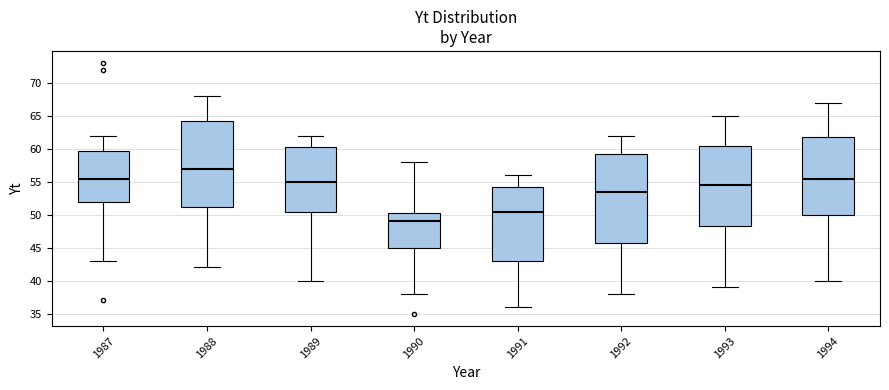

Reading left to right, transcribe this box plot: for each box, give where its median line is, the range the box spans, and where its two whiskers end, as read against the y-axis. The values are not printed on the chart, so give them approximately, as read against the axis.

1987: median 55.5, box 52.0 to 60.0, whiskers 43.0 to 62.0
1988: median 57.0, box 51.5 to 64.5, whiskers 42.0 to 68.0
1989: median 55.0, box 50.5 to 60.5, whiskers 40.0 to 62.0
1990: median 49.0, box 45.0 to 50.5, whiskers 38.0 to 58.0
1991: median 50.5, box 43.0 to 54.5, whiskers 36.0 to 56.0
1992: median 53.5, box 46.0 to 59.5, whiskers 38.0 to 62.0
1993: median 54.5, box 48.5 to 60.5, whiskers 39.0 to 65.0
1994: median 55.5, box 50.0 to 62.0, whiskers 40.0 to 67.0